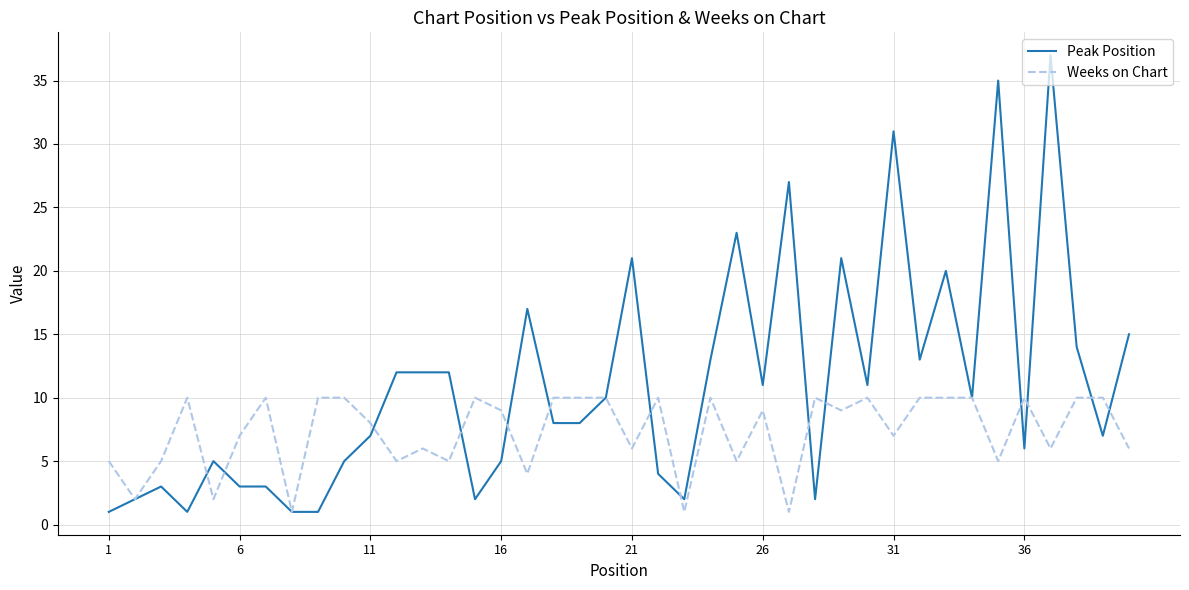

Reading left to right, list all the values displayed in this chart.

Peak Position: 1	2	3	1	5	3	3	1	1	5	7	12	12	12	2	5	17	8	8	10	21	4	2	13	23	11	27	2	21	11	31	13	20	10	35	6	37	14	7	15
Weeks on Chart: 5	2	5	10	2	7	10	1	10	10	8	5	6	5	10	9	4	10	10	10	6	10	1	10	5	9	1	10	9	10	7	10	10	10	5	10	6	10	10	6